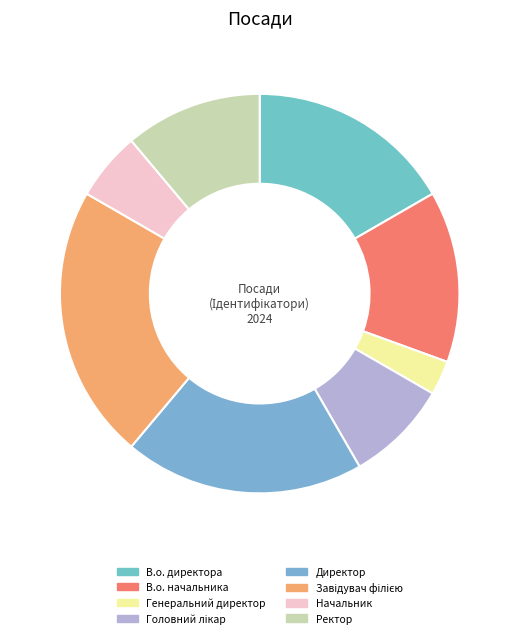

To the nearest percent, what is the average slice percentage?

12%